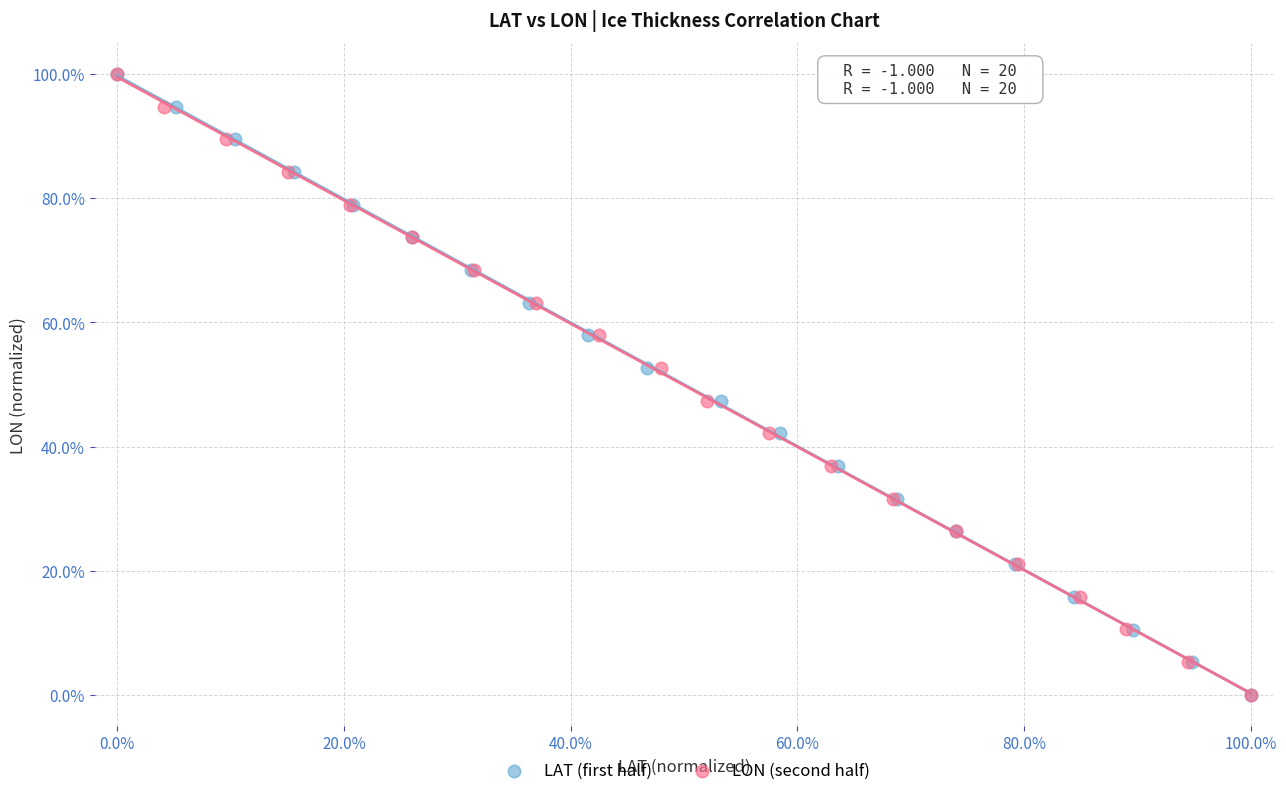

What are all the series names shown in the legend?

LAT (first half), LON (second half)